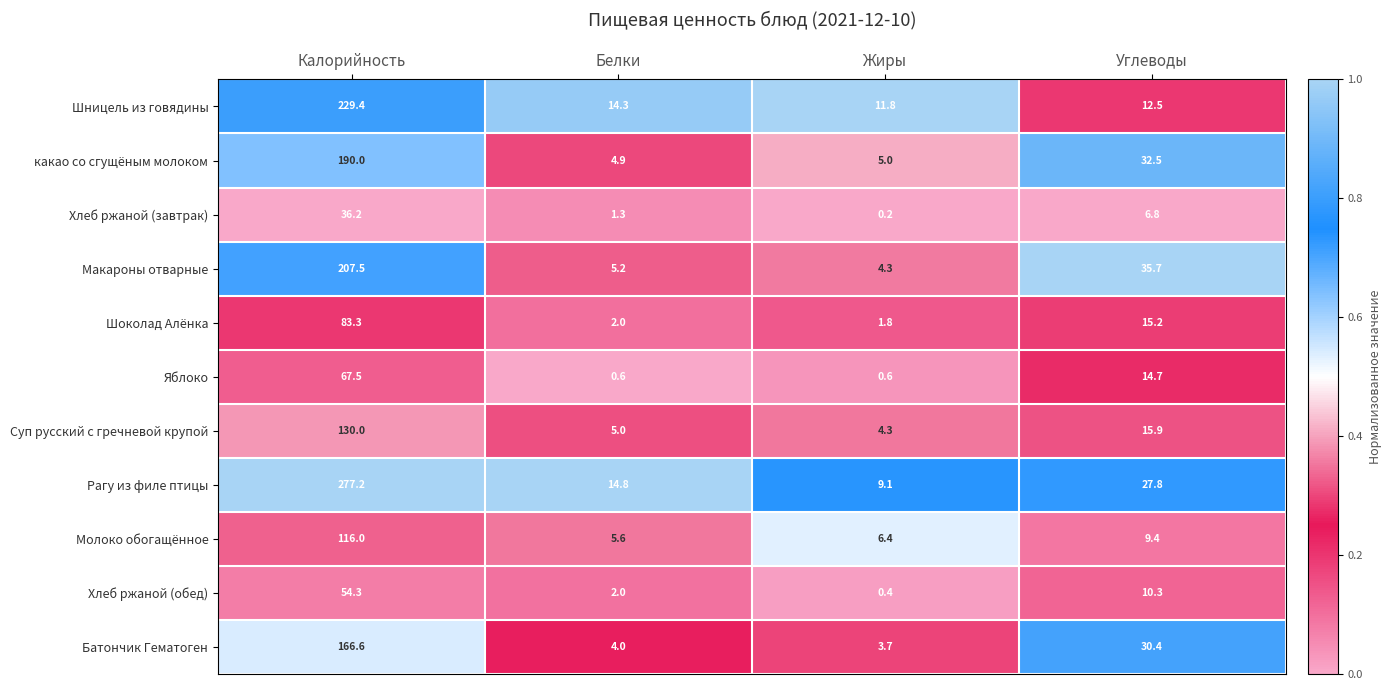

At Калорийность, list the series in order from largest to smallest.

Рагу из филе птицы, Шницель из говядины, Макароны отварные, какао со сгущёным молоком, Батончик Гематоген, Суп русский с гречневой крупой, Молоко обогащённое, Шоколад Алёнка, Яблоко, Хлеб ржаной (обед), Хлеб ржаной (завтрак)